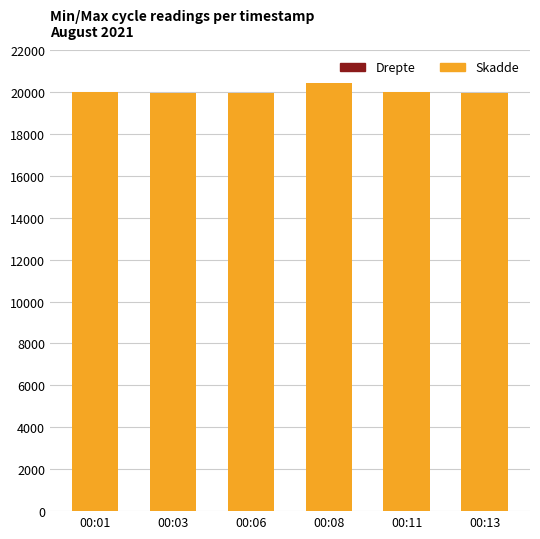

Count the number of data series in this chart.

2